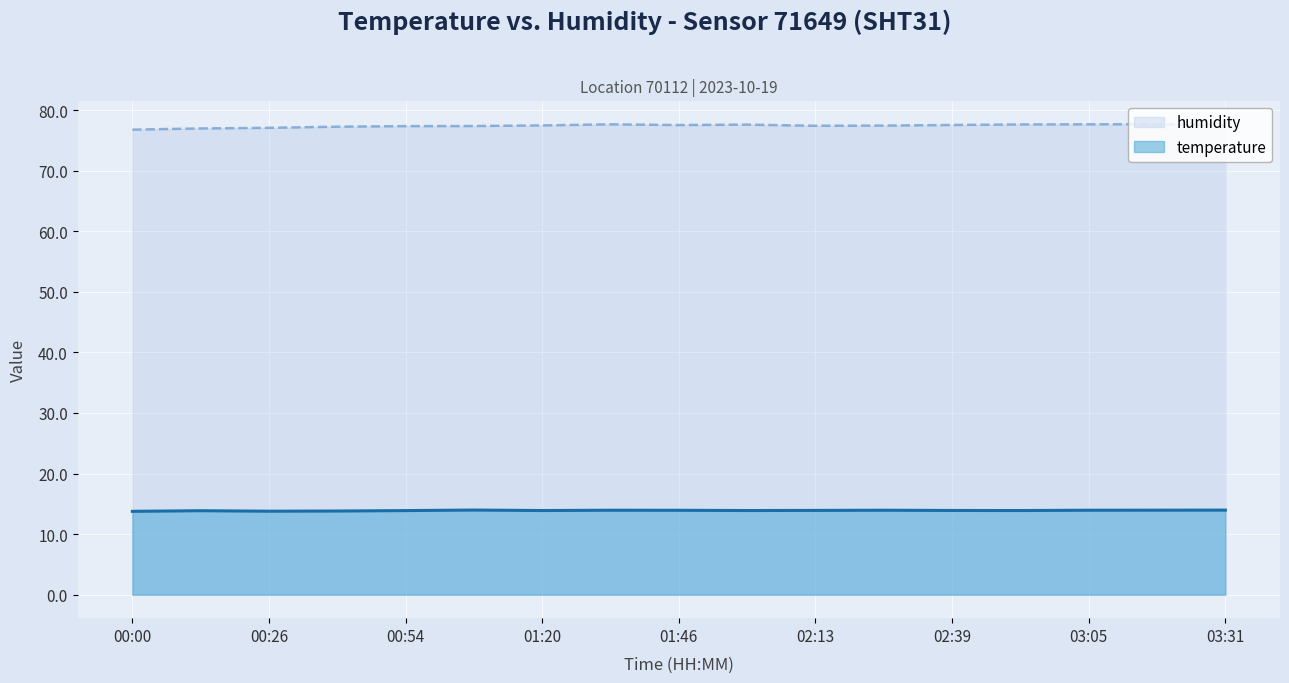

At which category is the sum across all series the highest?

03:18